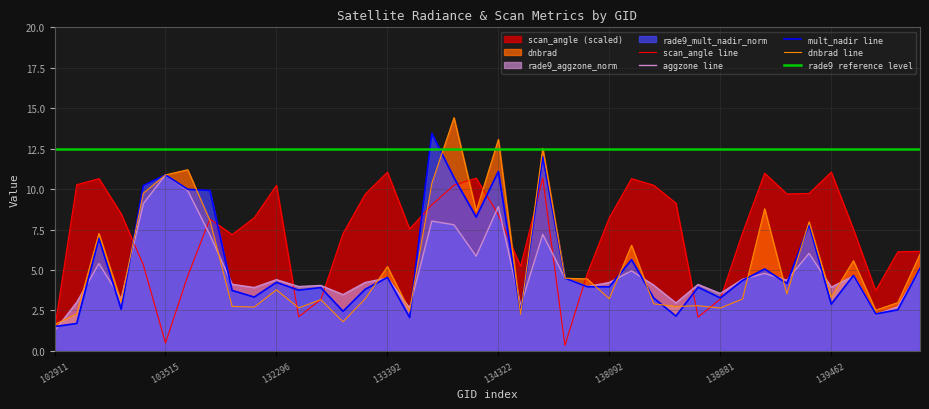

Which label corresponds to the largest value in the chart?

134138